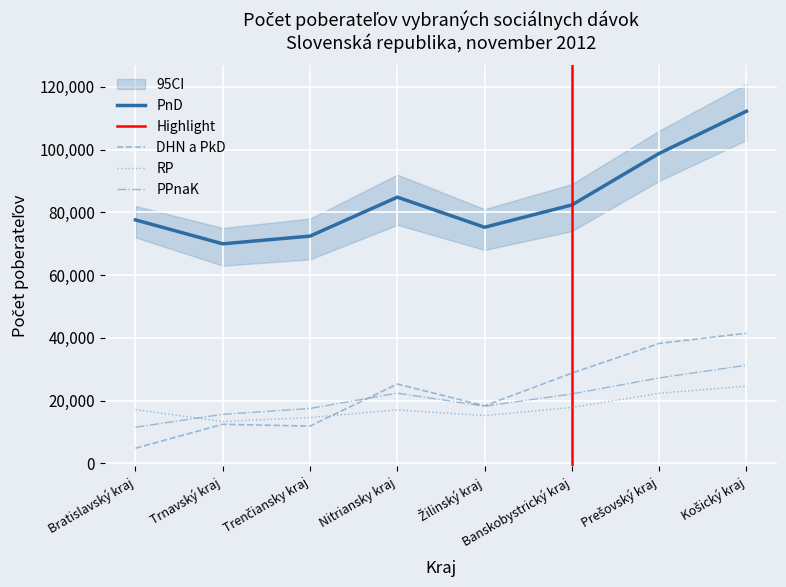

What is the minimum value shown in the chart?

4843